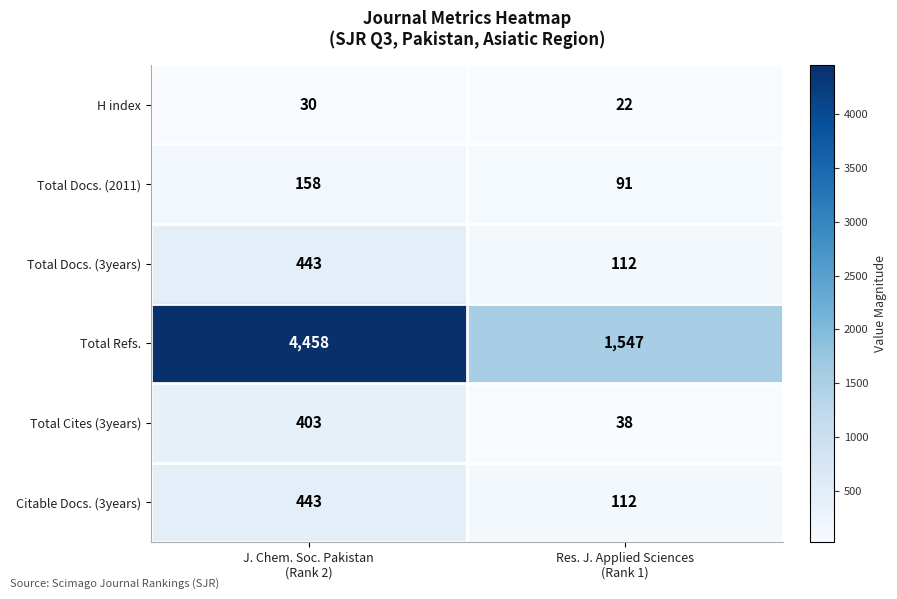

Which series has the largest total across all categories?

Total Refs.